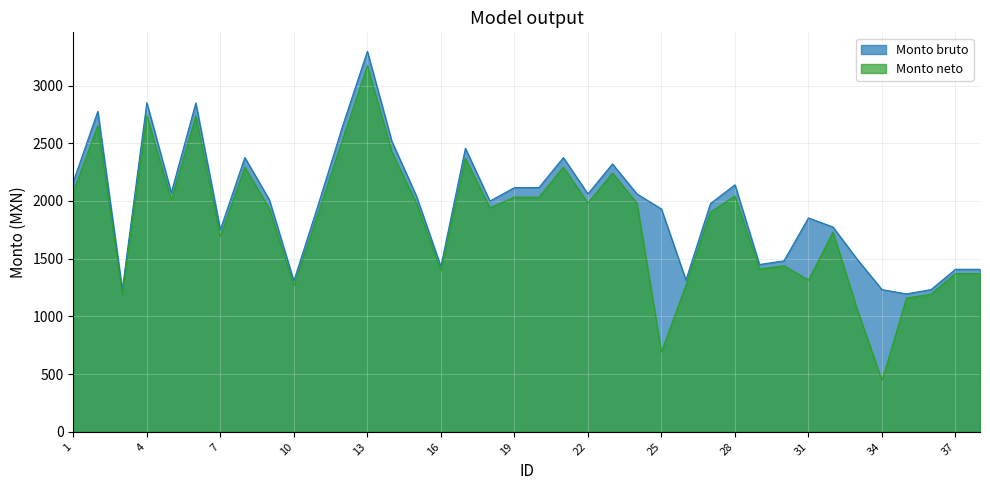

How many lines are shown in the chart?

2